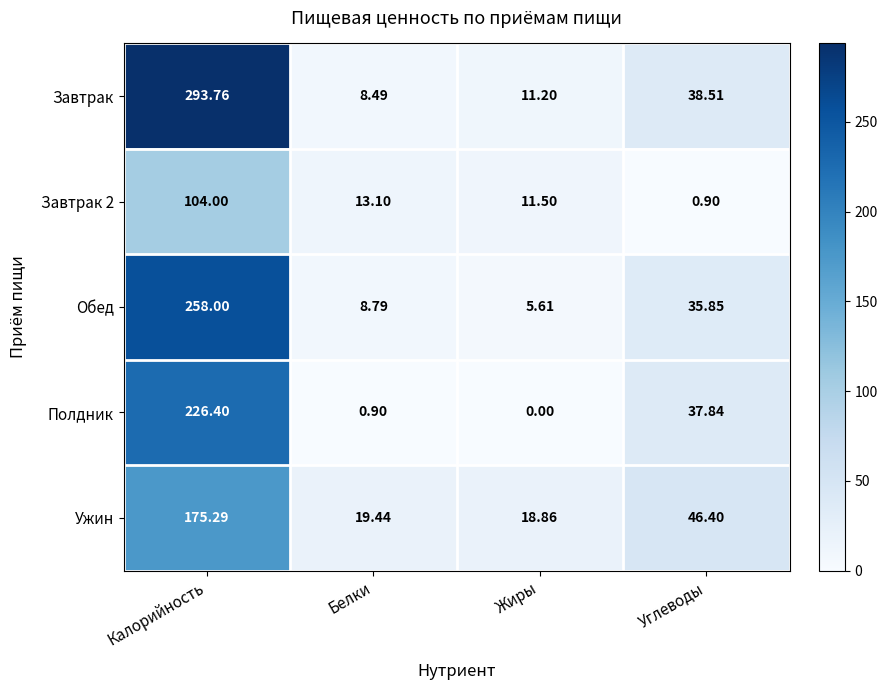

Is the value of Обед at Углеводы greater than the value of Ужин at Углеводы?

No